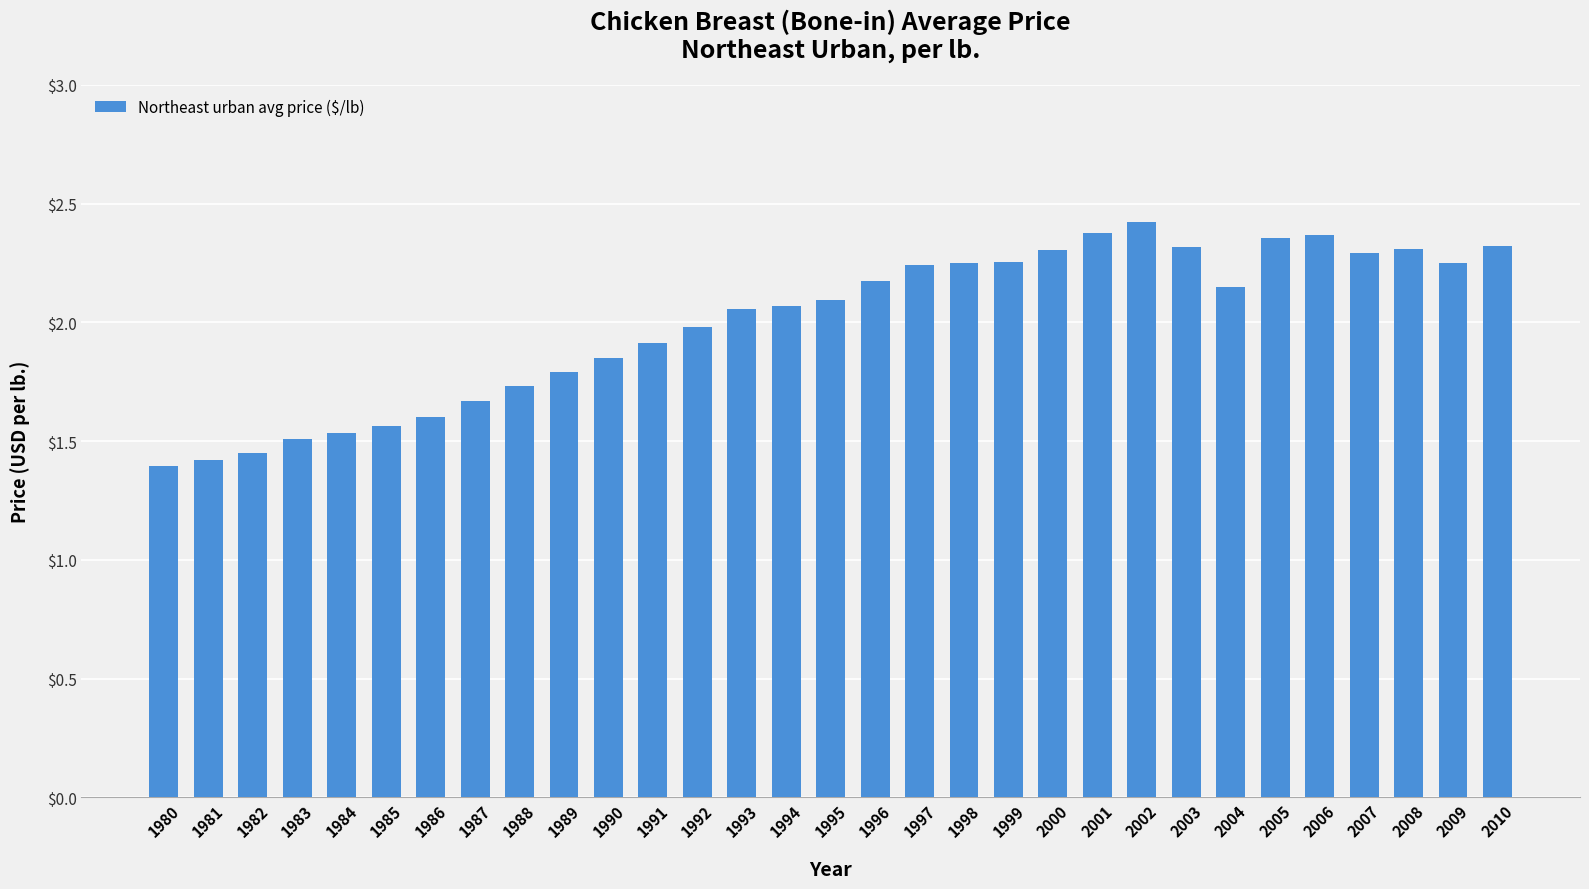

Between 1995 and 1987, which is larger?

1995